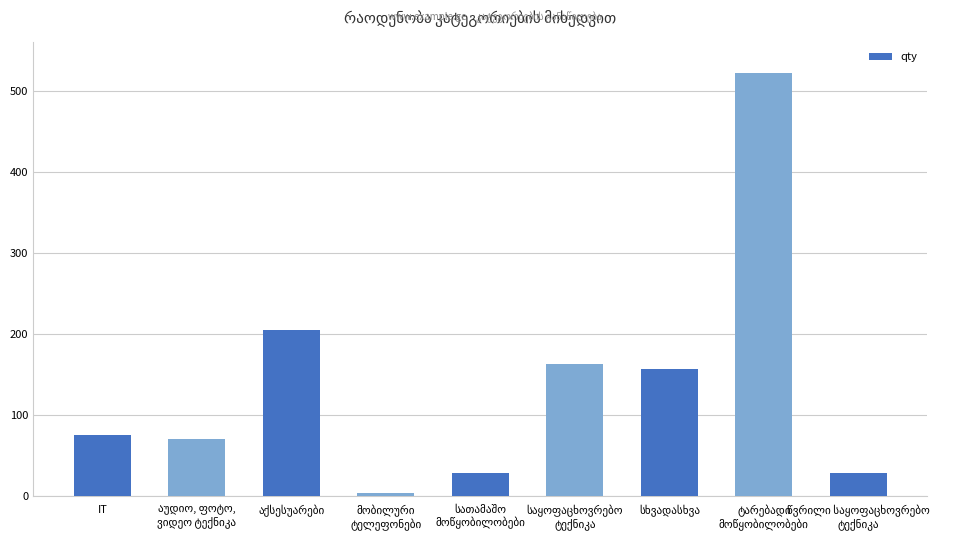

What is the average value?

140